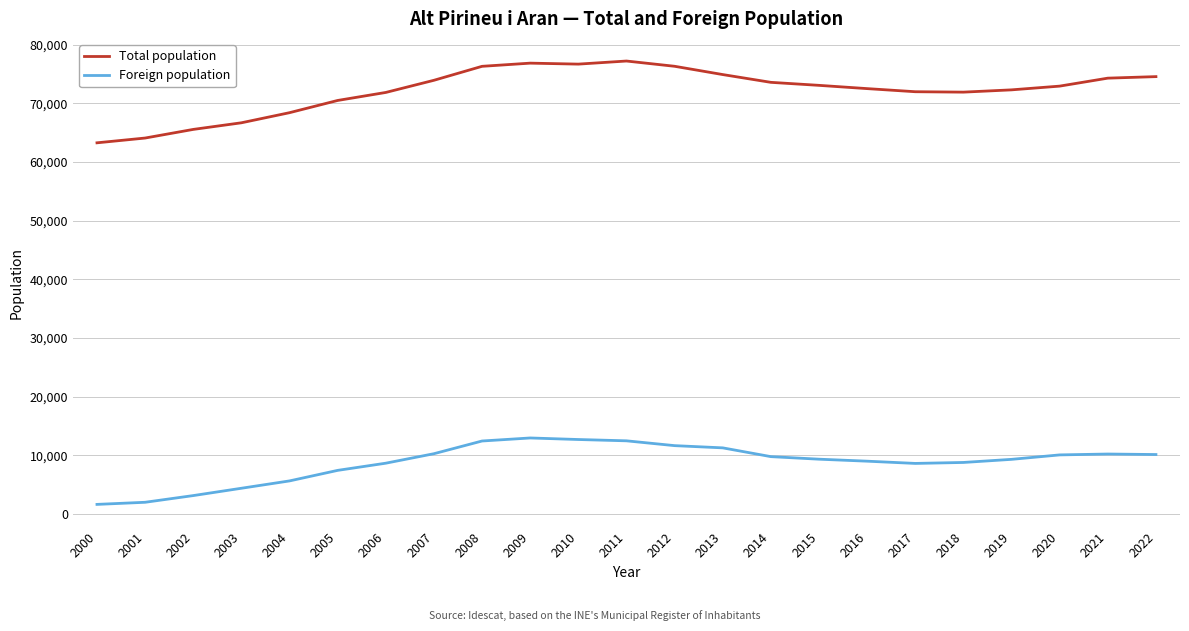

What is the smallest value displayed?

1644